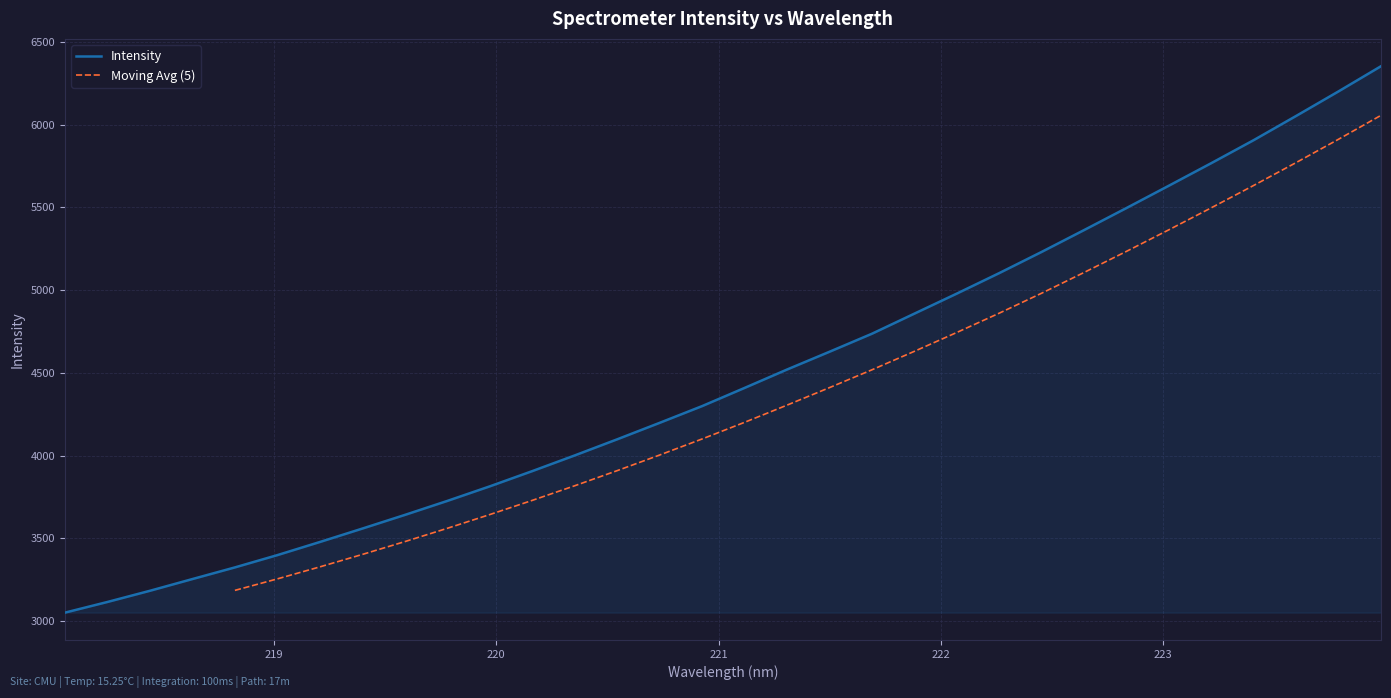

What is the label of the 3rd point from the right?

223.5987